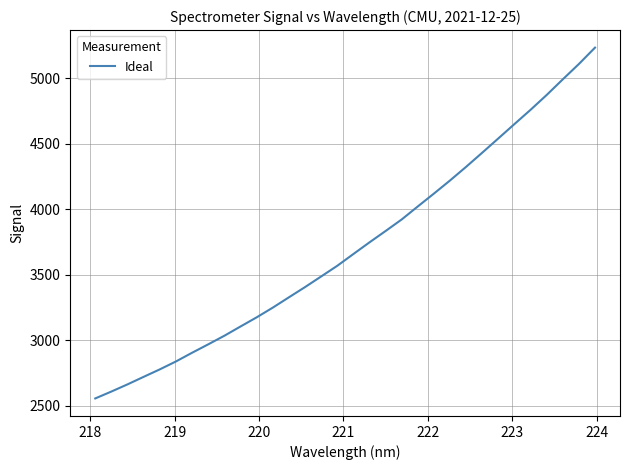

What is the smallest value displayed?

2557.5